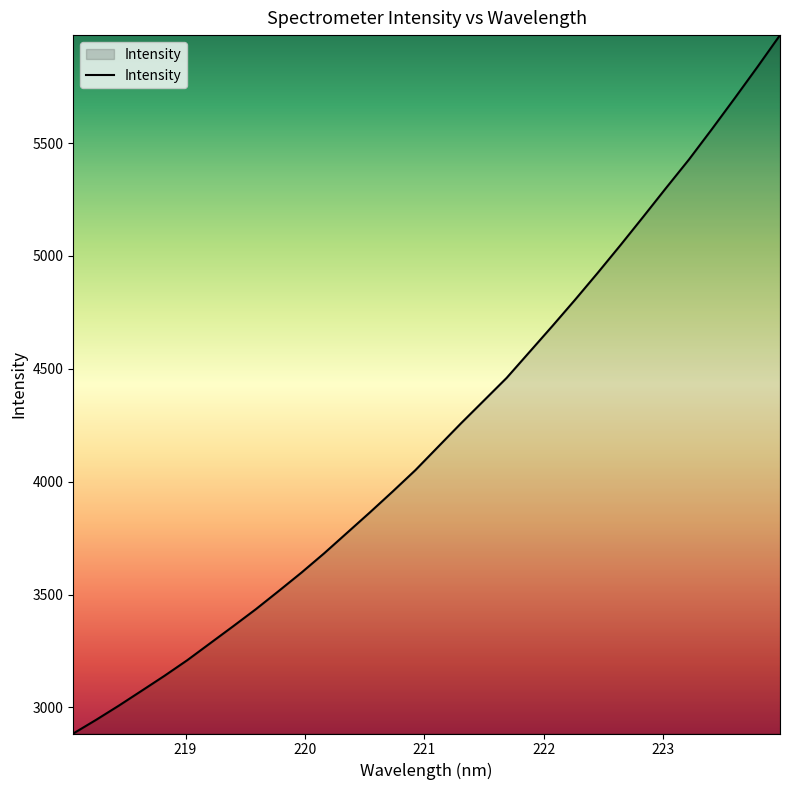

Reading left to right, what are all the values shown in this chart?

2884.8	2945.3	3008.4	3074.3	3140.6	3209.9	3284.6	3359.3	3435.3	3515.7	3597.4	3683.3	3773.6	3864.0	3956.6	4051.6	4155.4	4258.9	4359.2	4459.8	4574.3	4688.7	4805.6	4925.4	5048.3	5174.0	5301.4	5426.7	5560.3	5696.9	5835.7	5977.9